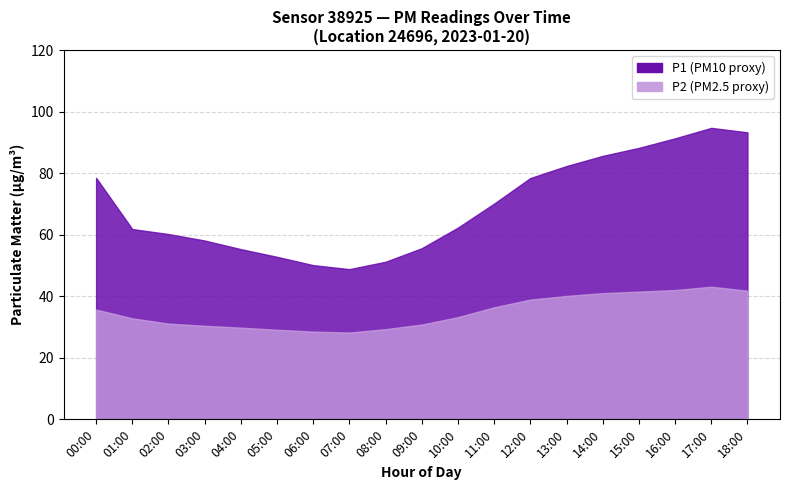

What is the difference between the P2 values at 17 and 5?

14.0